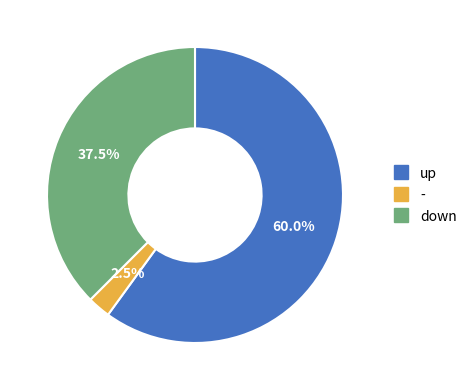

Is there any slice that represents more than half of the pie?

Yes